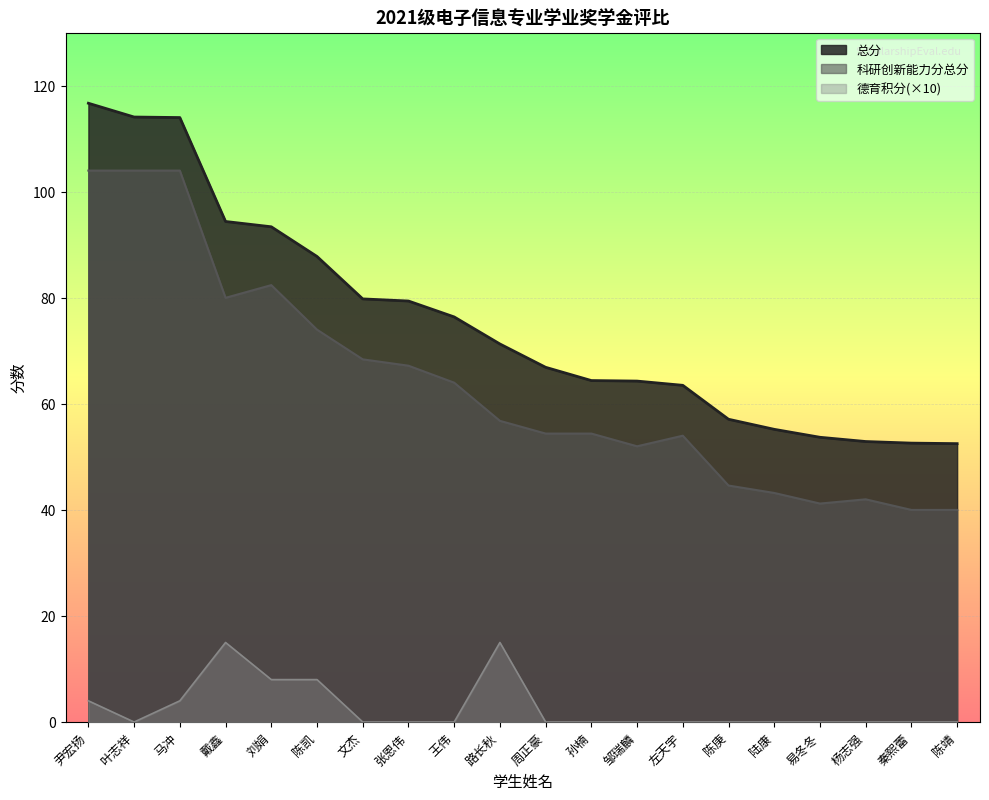

At how many categories does at least one series exceed 98?

3